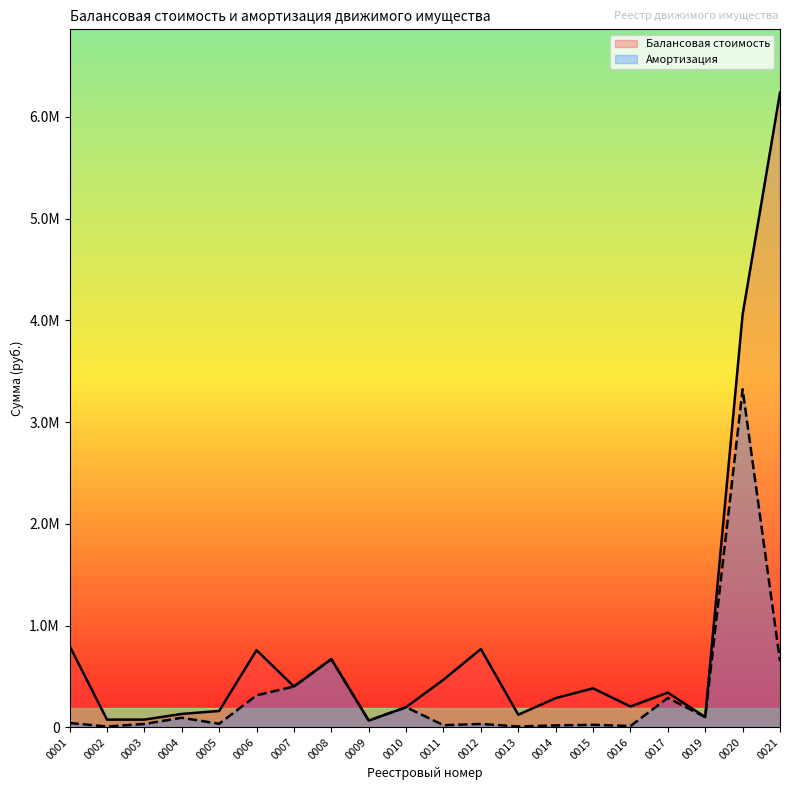

At which category does Амортизация reach its first local valley?

0002